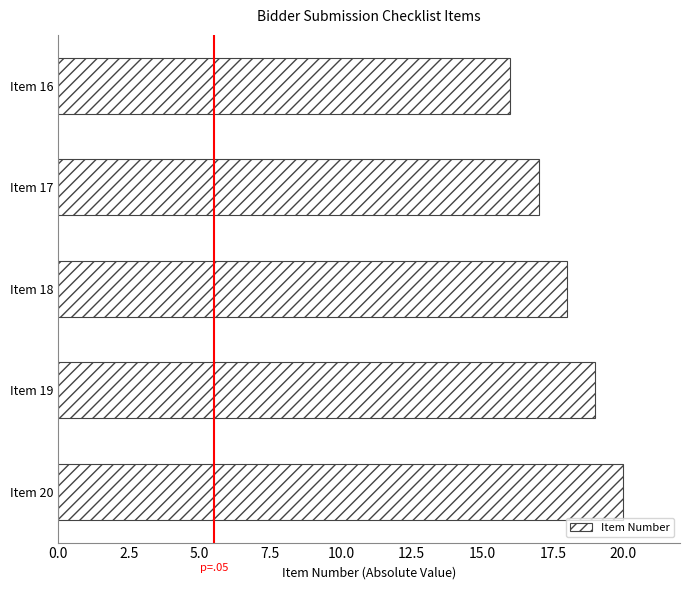

Which category has the lowest value across all series?

Item 16